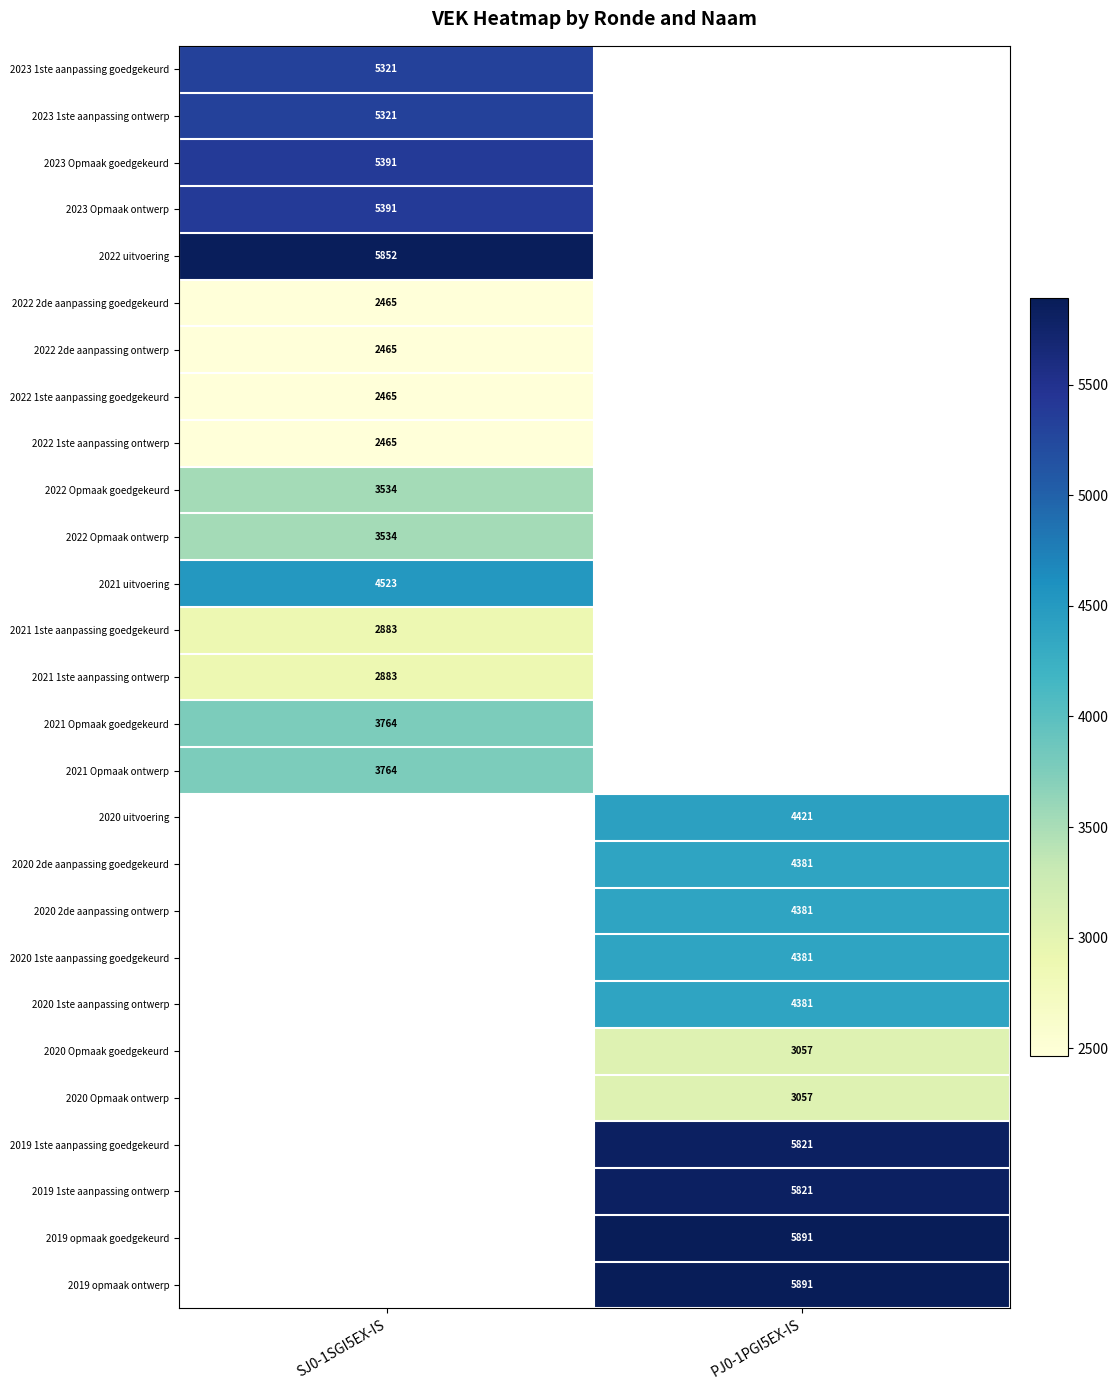

The 2022 1ste aanpassing goedgekeurd series shows 2465 at SJ0-1SGI5EX-IS. True or false?

True